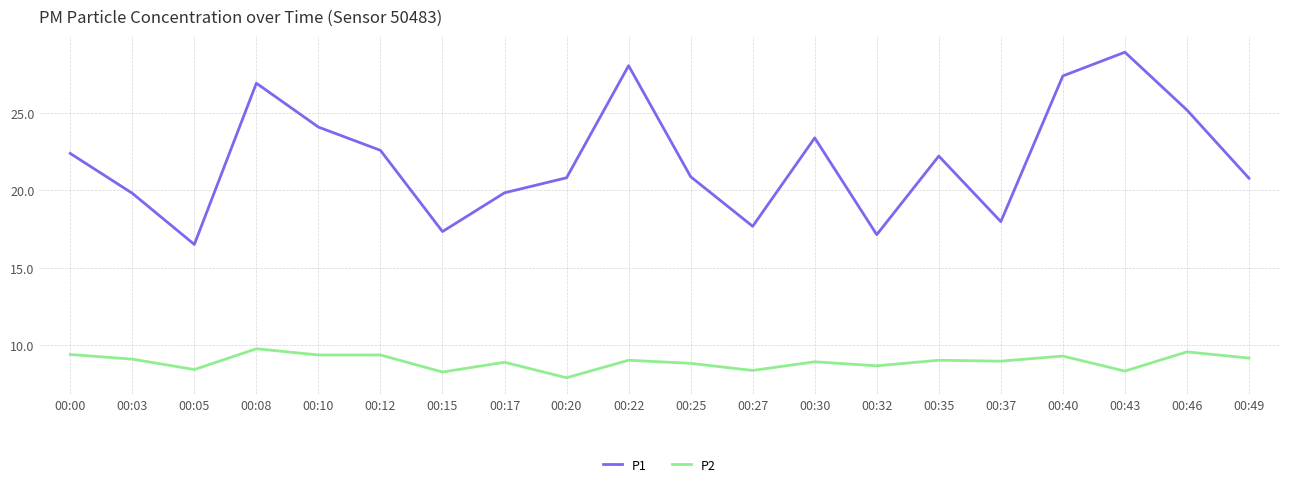

Is the value of P1 at 00:46 greater than the value of P2 at 00:05?

Yes